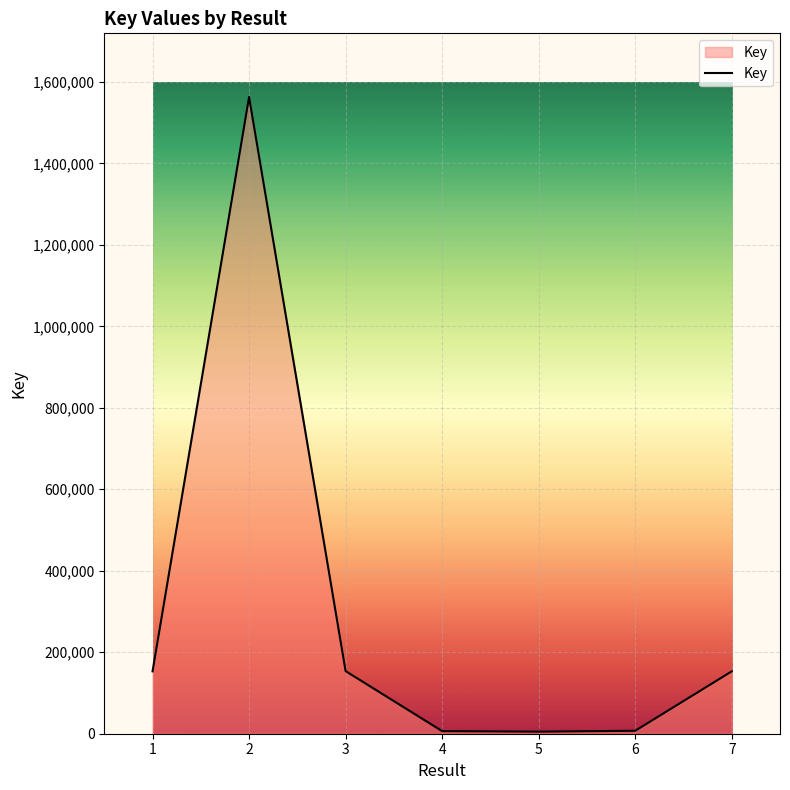

What is the minimum value shown in the chart?

5128